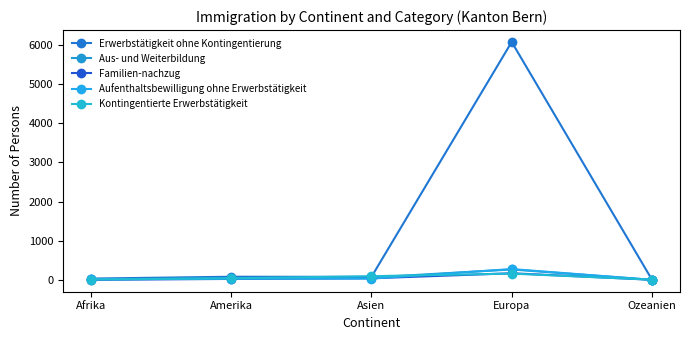

What is the difference between the maximum and minimum values in the Kontingentierte Erwerbstätigkeit series?

155